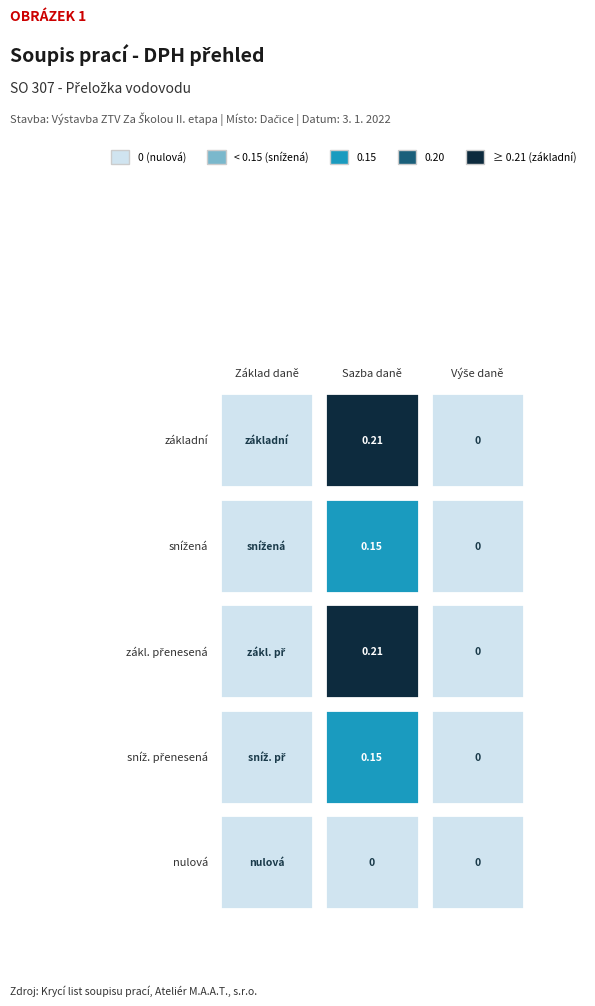

How many series are shown in this chart?

5